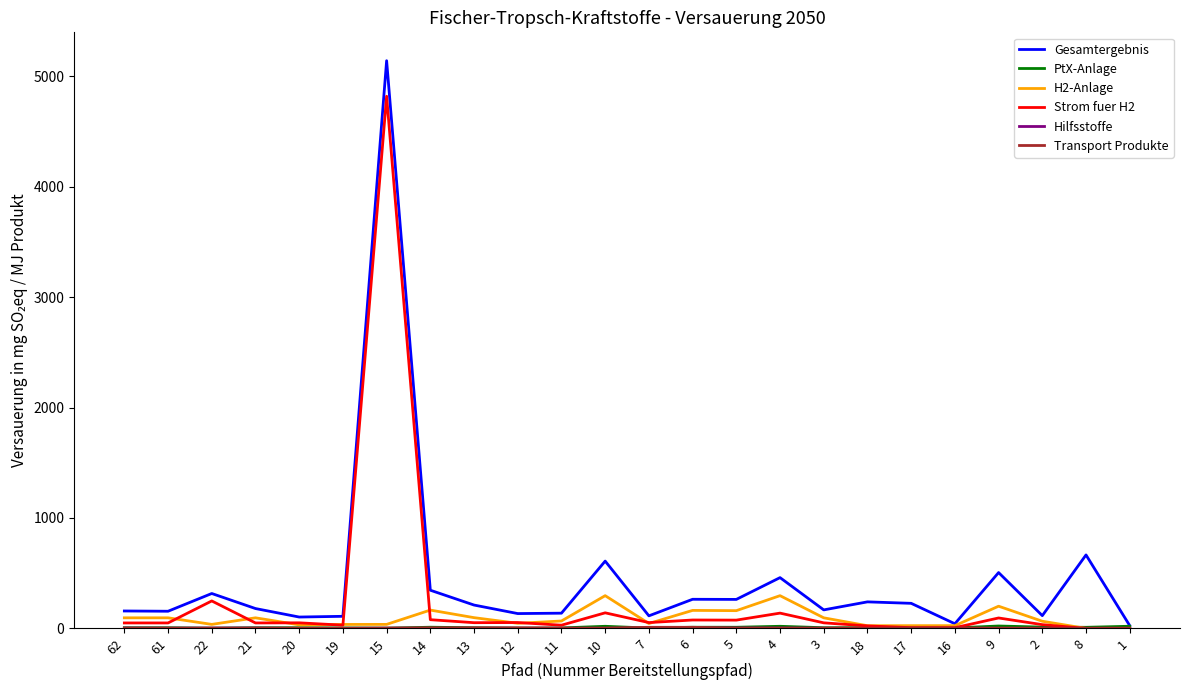

Which series has the widest spread of values?

Gesamtergebnis